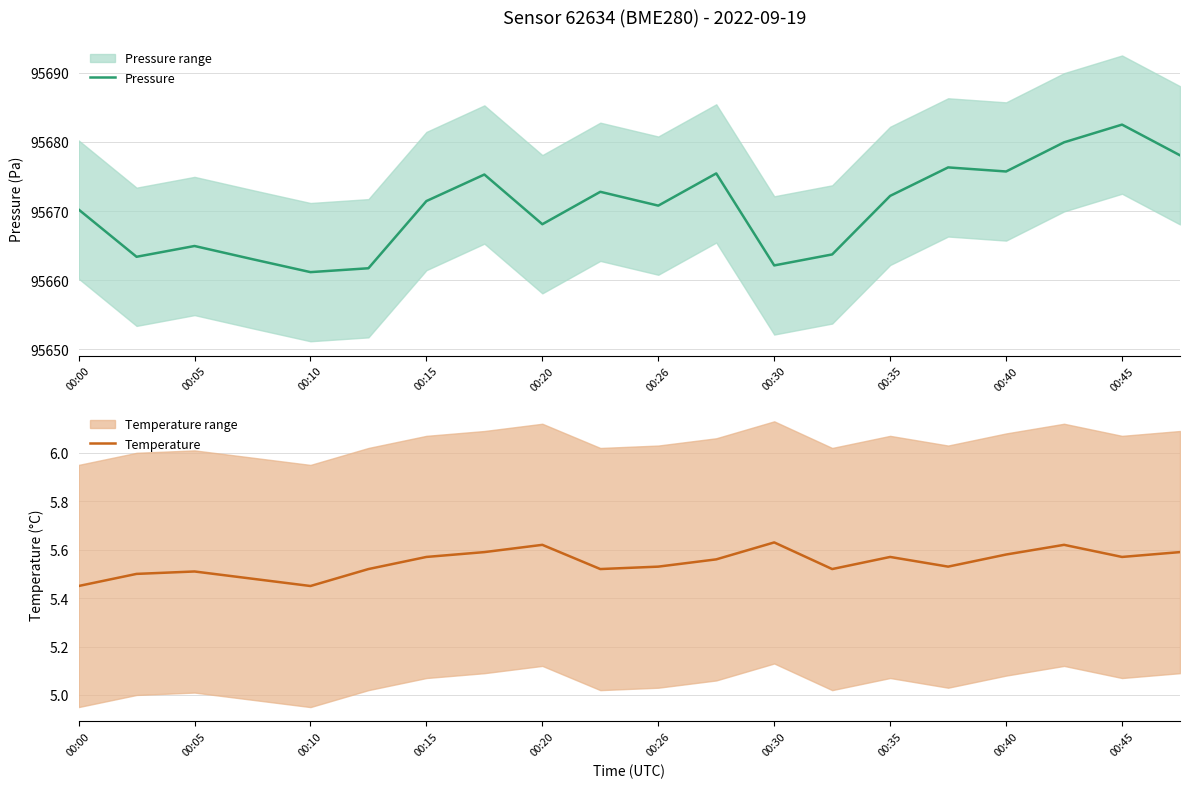

How many data points does each series have?

20